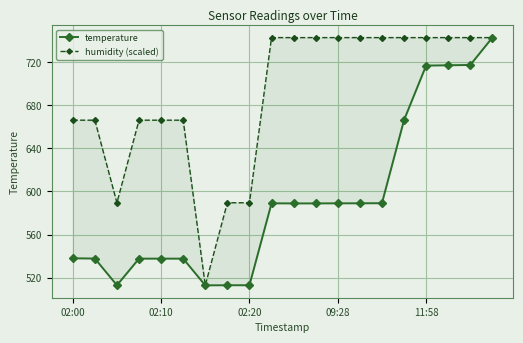

At which category is the sum across all series the highest?

19